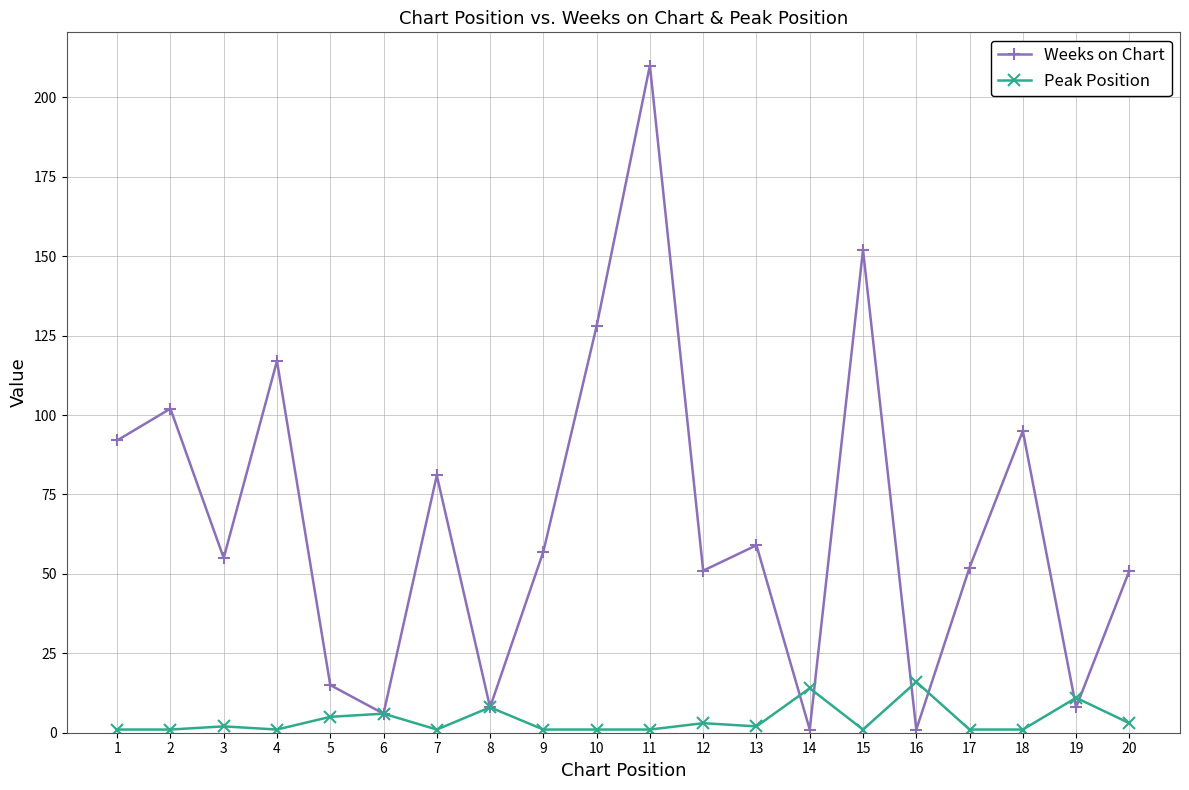

Which category has the highest value in the Weeks on Chart series?

11